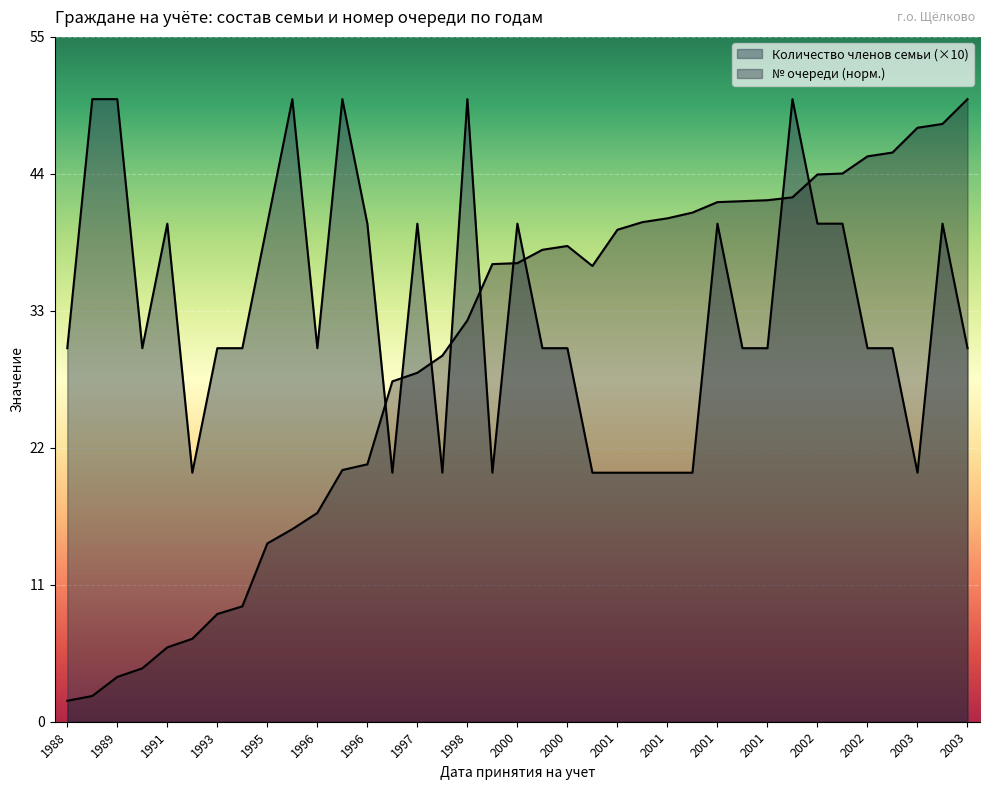

How many lines are shown in the chart?

2